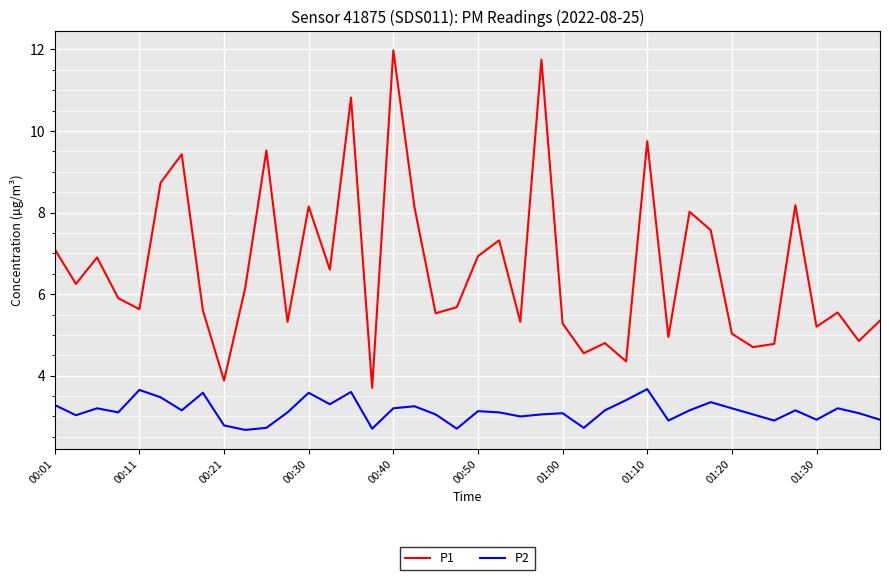

Which series has the largest range (max minus min)?

P1